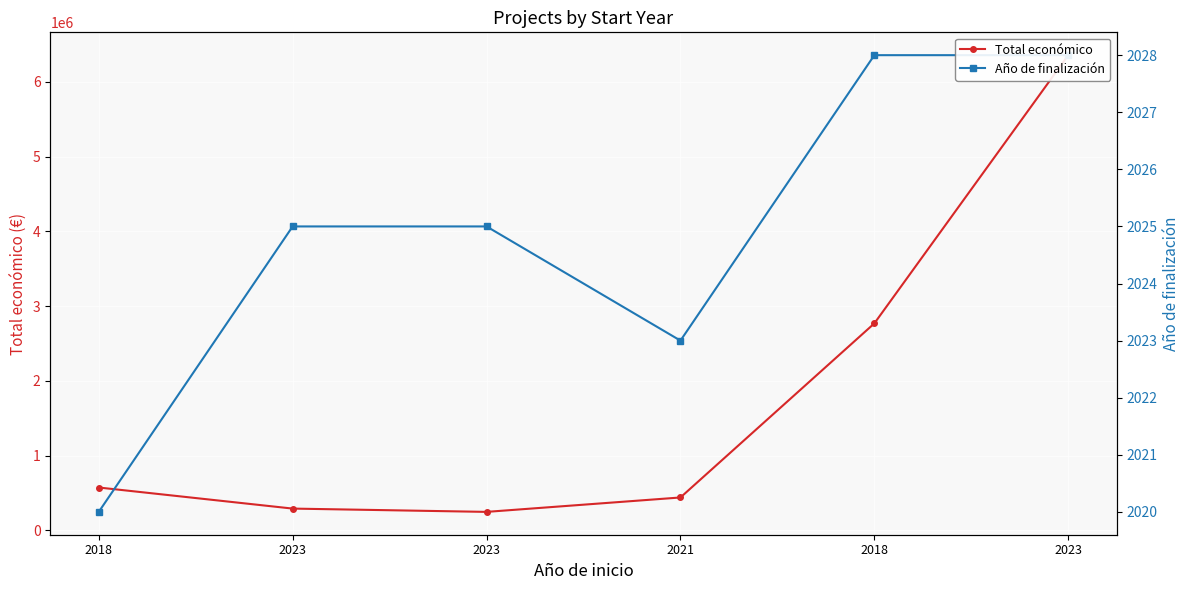

What is the value of the Total económico point at the 4th from the left?

440317